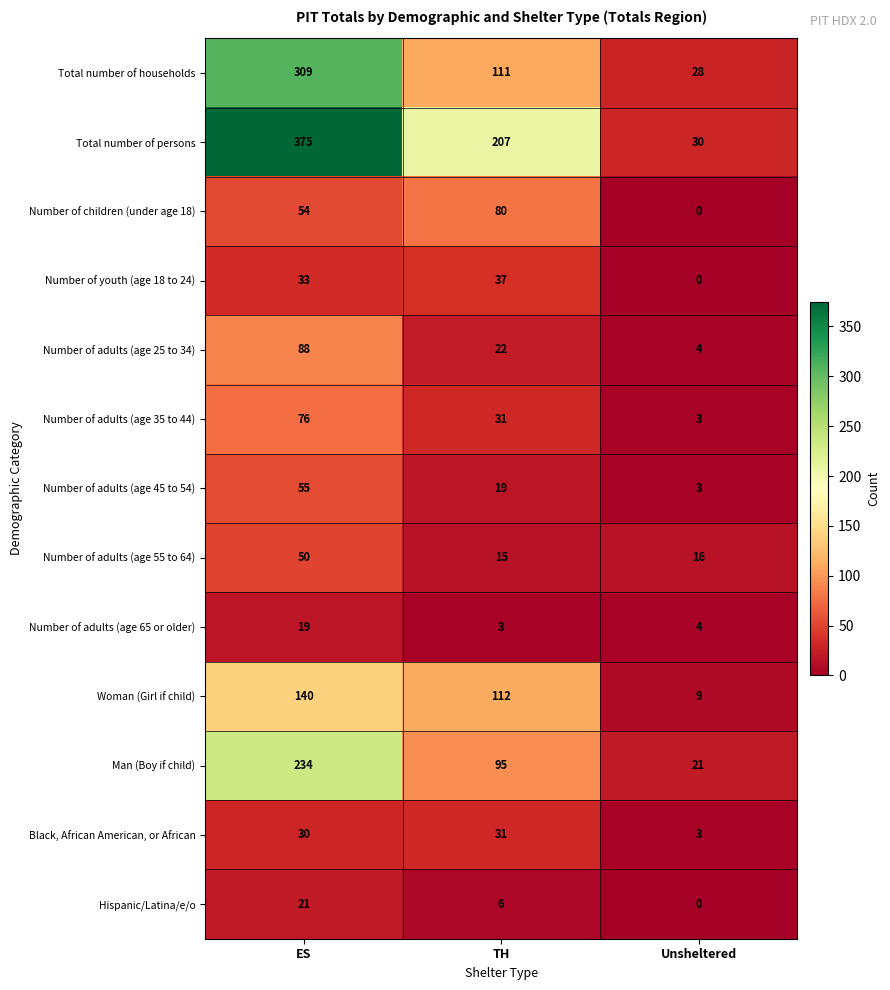

Between ES and TH, which series saw the biggest shift?

Total number of households